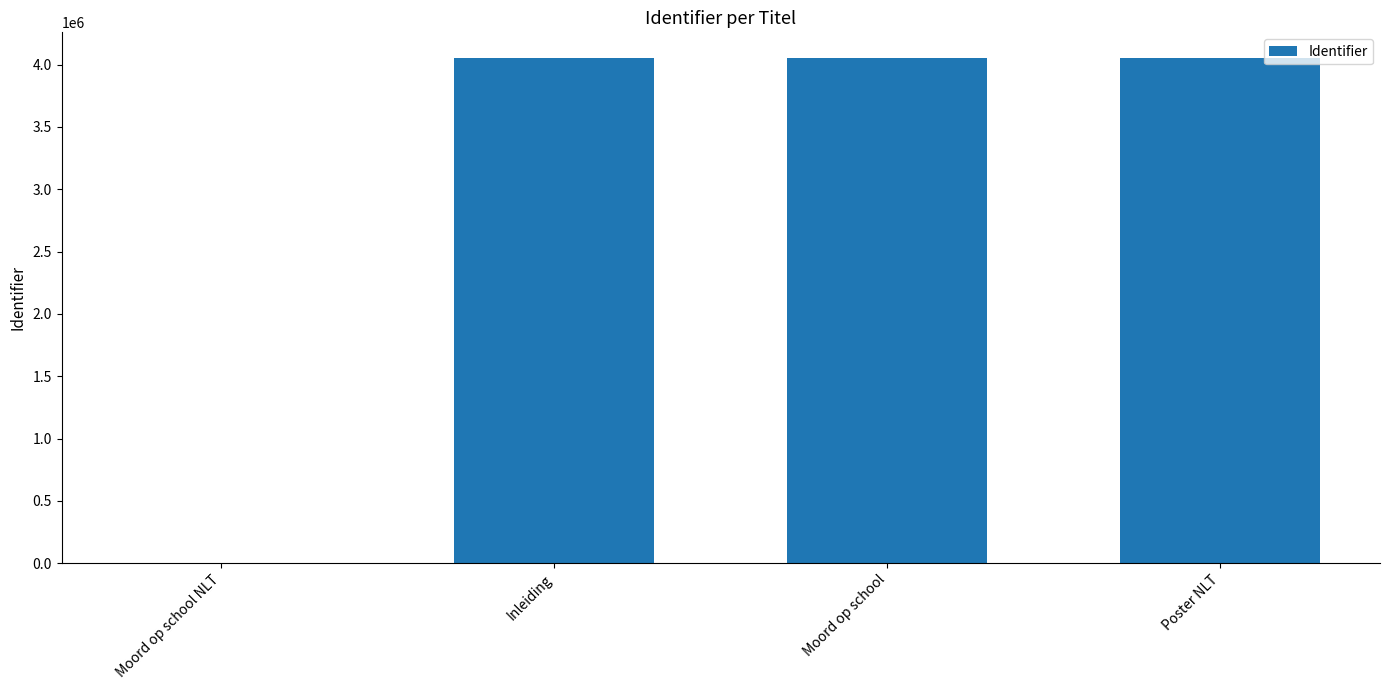

What is the maximum value shown in the chart?

4055708